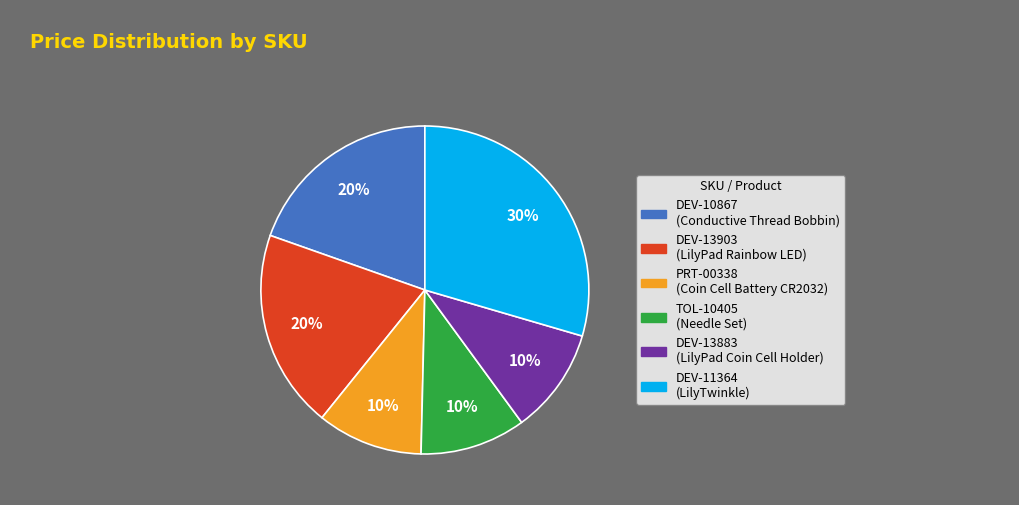

The DEV-13903 slice represents 20% of the pie. True or false?

True